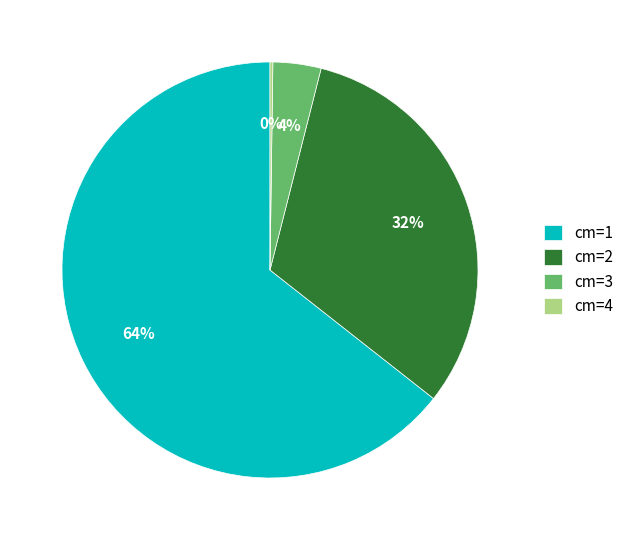

What is the largest slice in the pie chart?

cm=1